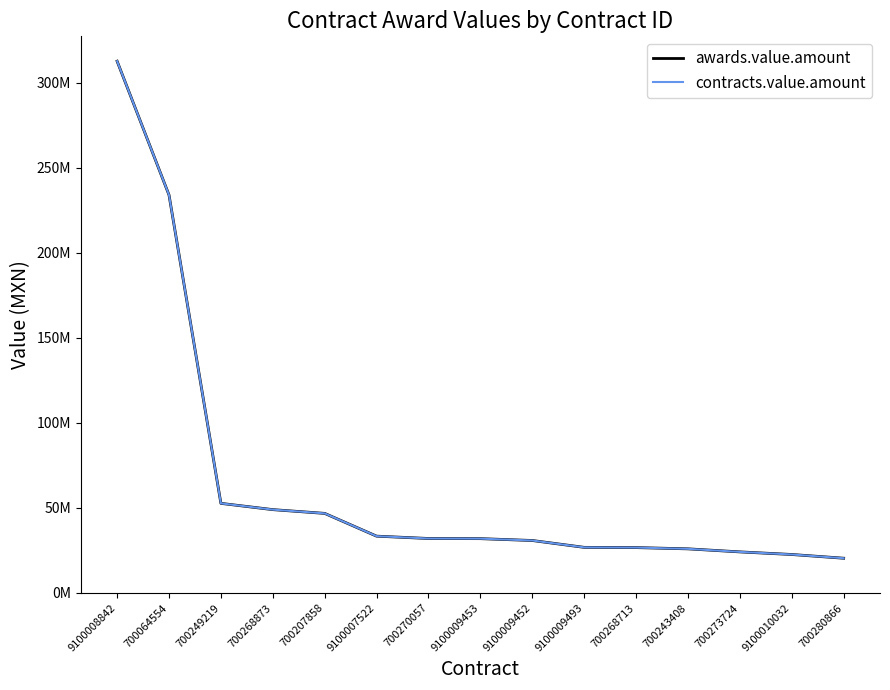

Does the chart display data point markers on the line(s)?

No